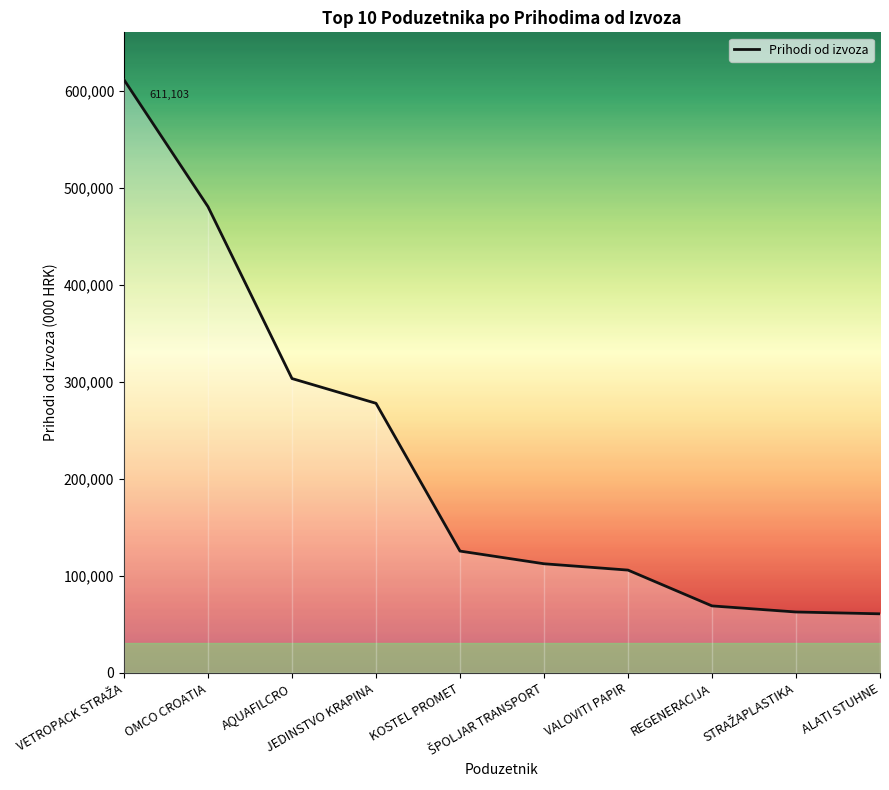

What is the sum of all values?

2208602